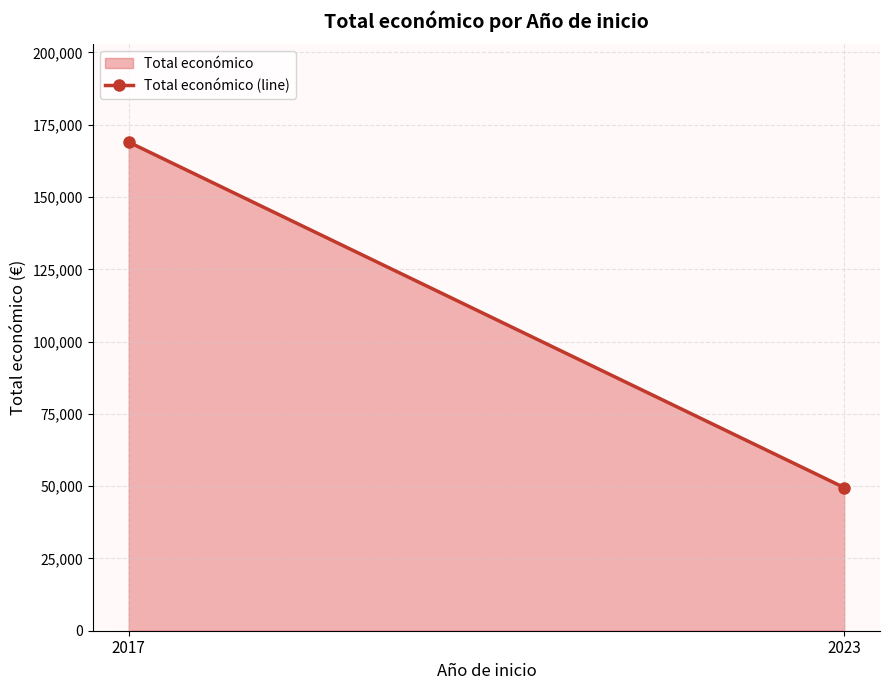

What is the sum of all values?

218495